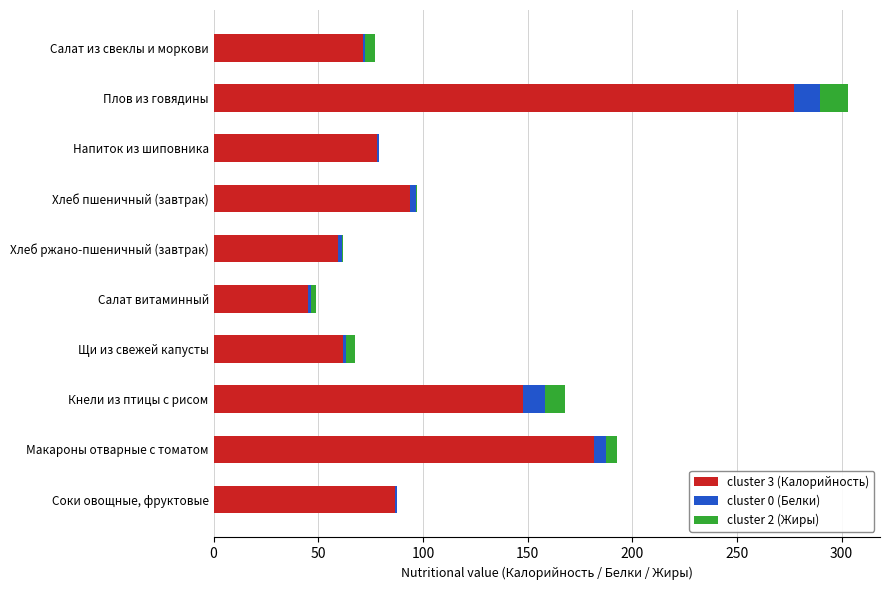

Which category has the highest value in the cluster 3 (Калорийность) series?

Плов из говядины